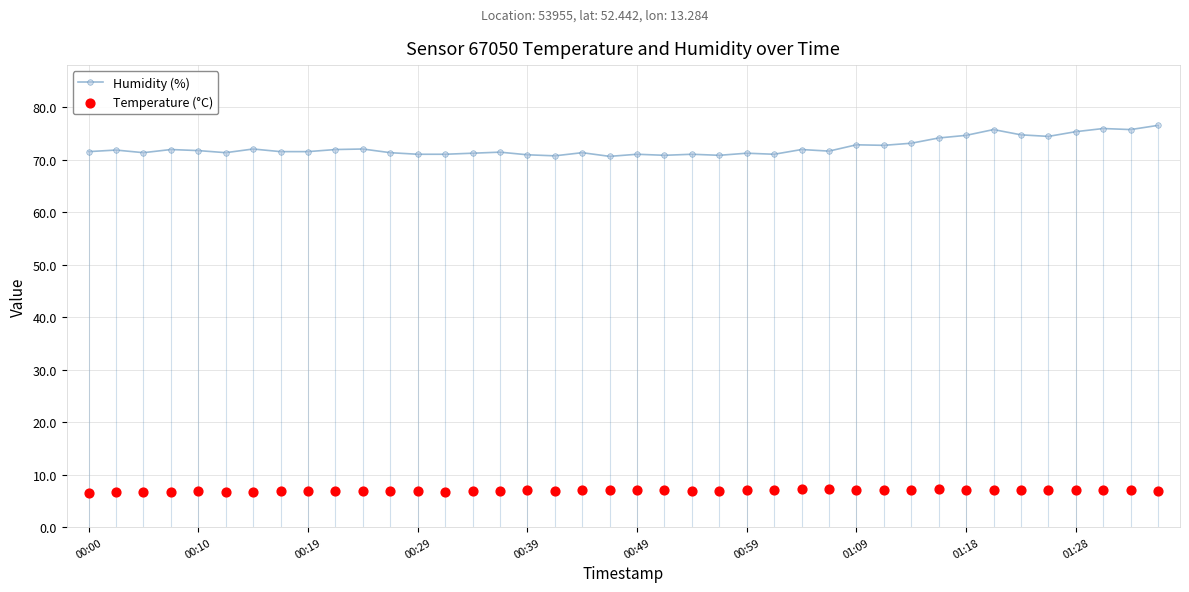

Which series contains the lowest Y value?

Temperature (°C)